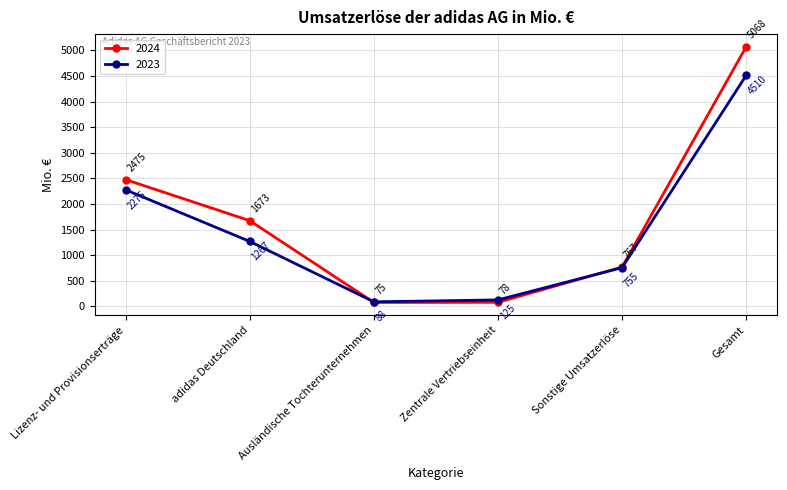

The value of 2023 at Ausländische Tochterunternehmen is 88. True or false?

True